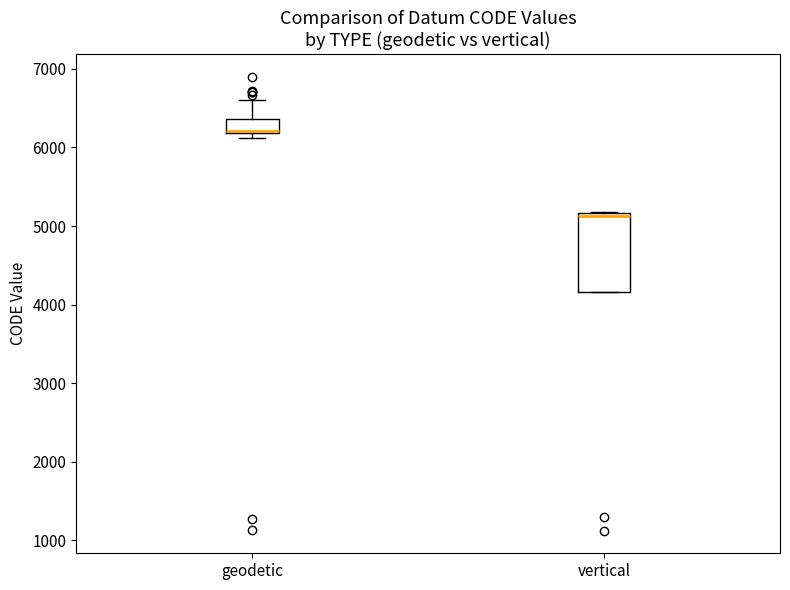

Reading left to right, read every box against the y-axis: the position of its median line, the range the box covers, and the ends of its whiskers. The values are not printed on the chart, so give them approximately, as read against the axis.

geodetic: median 6200 (drawn on the box's lower edge), box 6200 to 6400, whiskers 6100 to 6600
vertical: median 5100, box 4200 to 5200, whiskers 4200 to 5200